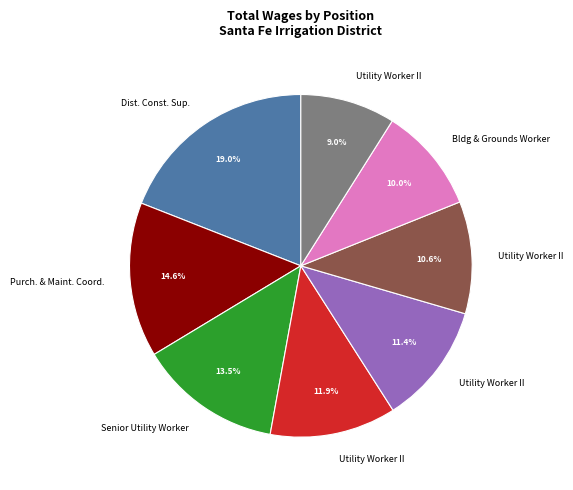

Is there a majority slice in this chart?

No